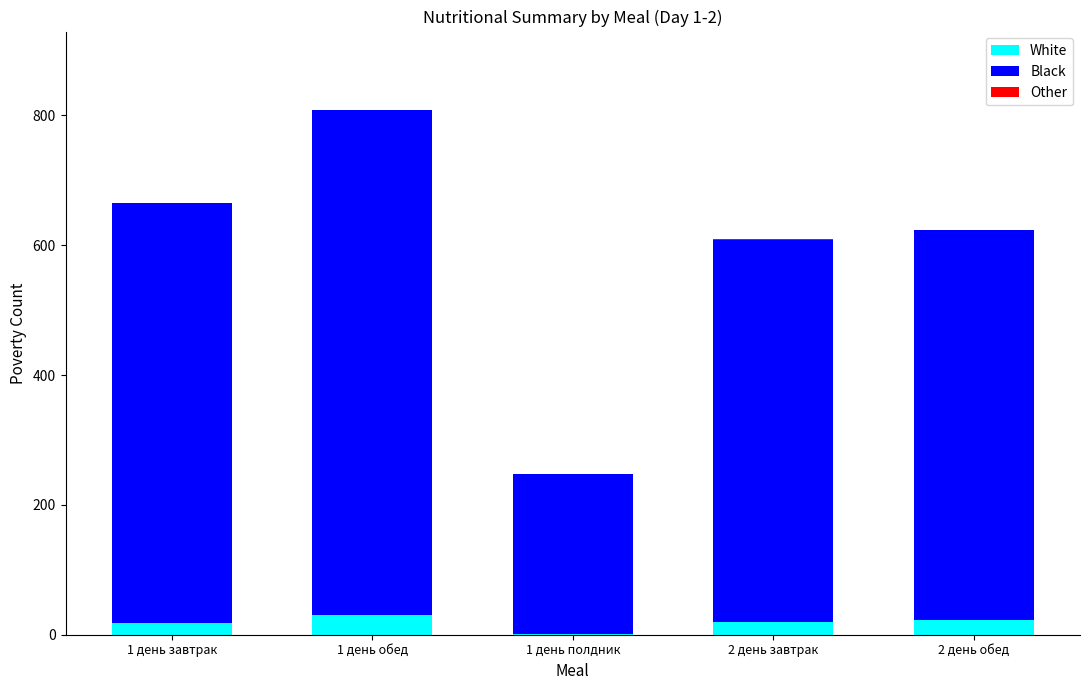

What is the maximum value for White?

30.1